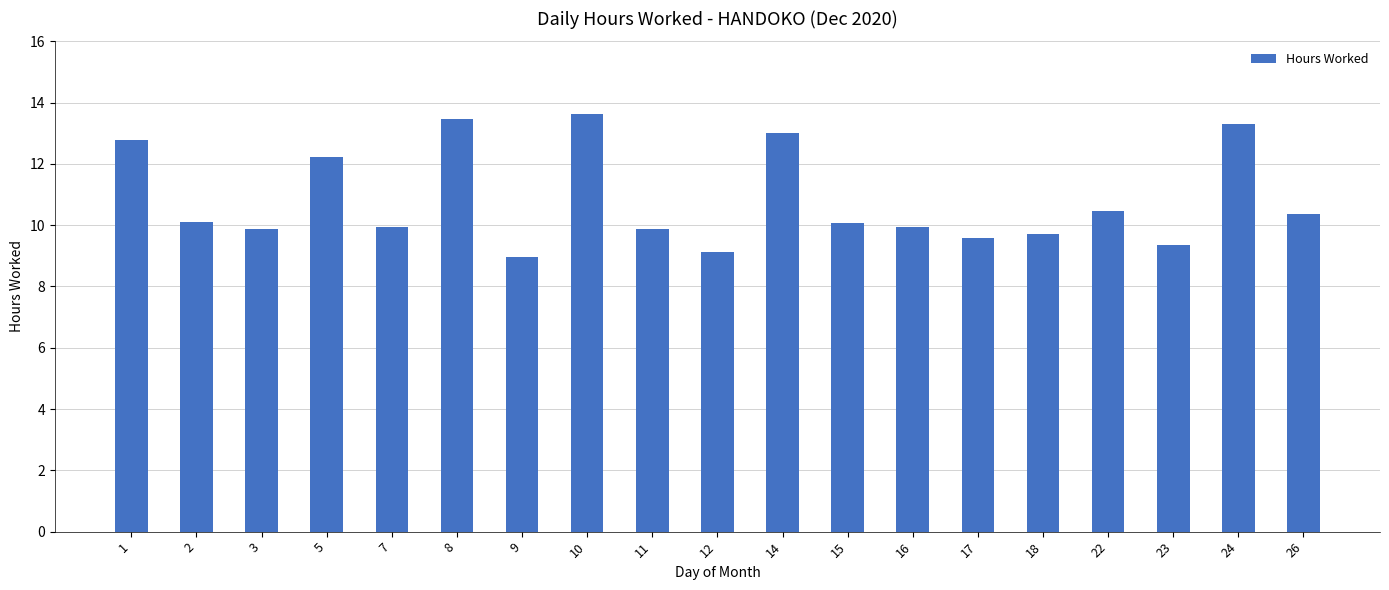

What is the average value?

10.8